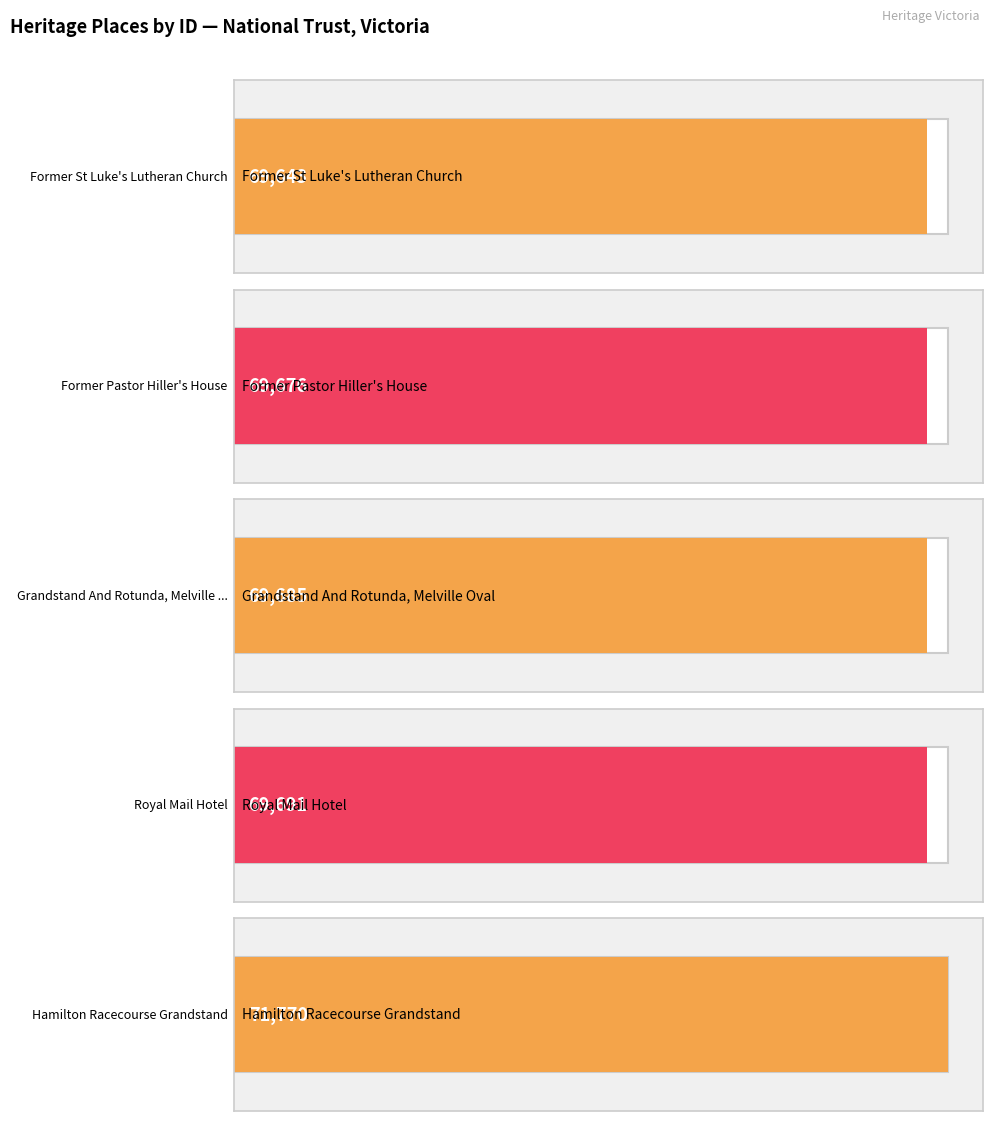

Are the bars grouped side by side (vs. stacked)?

No